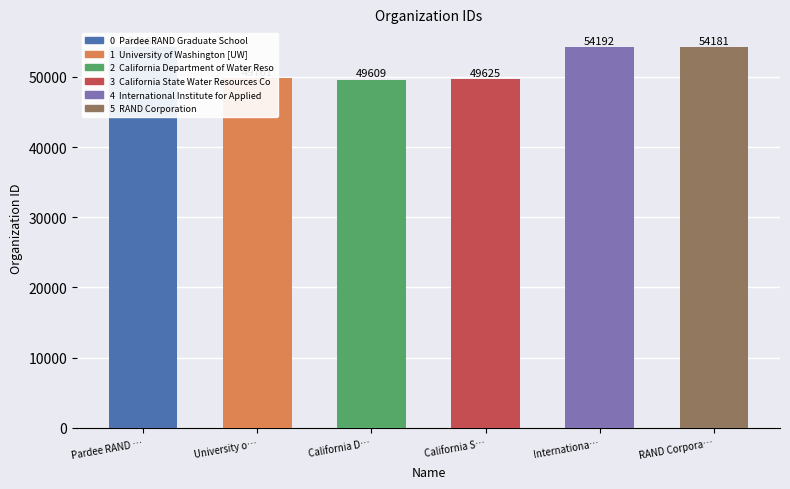

How many bars are there in total?

6